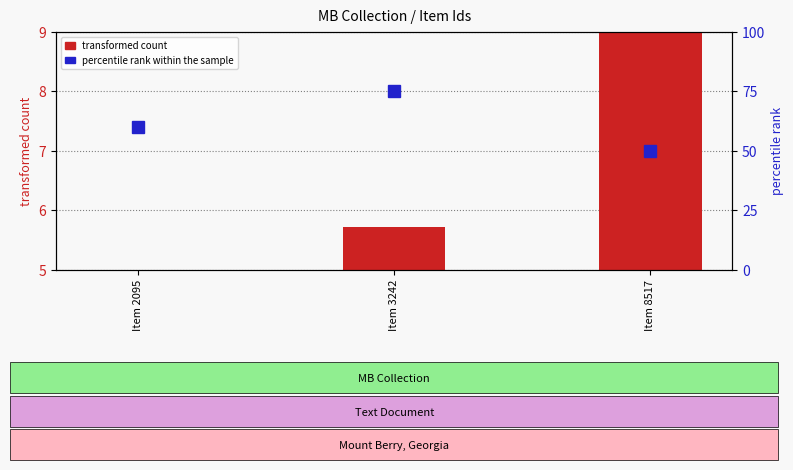

True or false: percentile rank within the sample has a value of 43.0 at Item 3242.

False